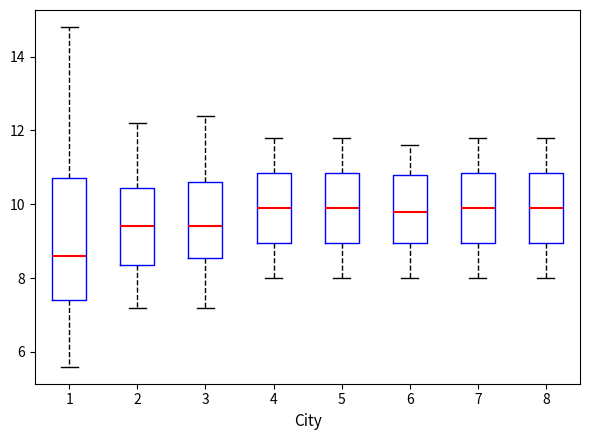

Reading left to right, transcribe this box plot: for each box, give where its median line is, the range the box spans, and where its two whiskers end, as read against the y-axis. The values are not printed on the chart, so give them approximately, as read against the axis.

1: median 8.6, box 7.4 to 10.8, whiskers 5.6 to 14.8
2: median 9.4, box 8.4 to 10.4, whiskers 7.2 to 12.2
3: median 9.4, box 8.6 to 10.6, whiskers 7.2 to 12.4
4: median 10.0, box 9.0 to 10.8, whiskers 8.0 to 11.8
5: median 10.0, box 9.0 to 10.8, whiskers 8.0 to 11.8
6: median 9.8, box 9.0 to 10.8, whiskers 8.0 to 11.6
7: median 10.0, box 9.0 to 10.8, whiskers 8.0 to 11.8
8: median 10.0, box 9.0 to 10.8, whiskers 8.0 to 11.8